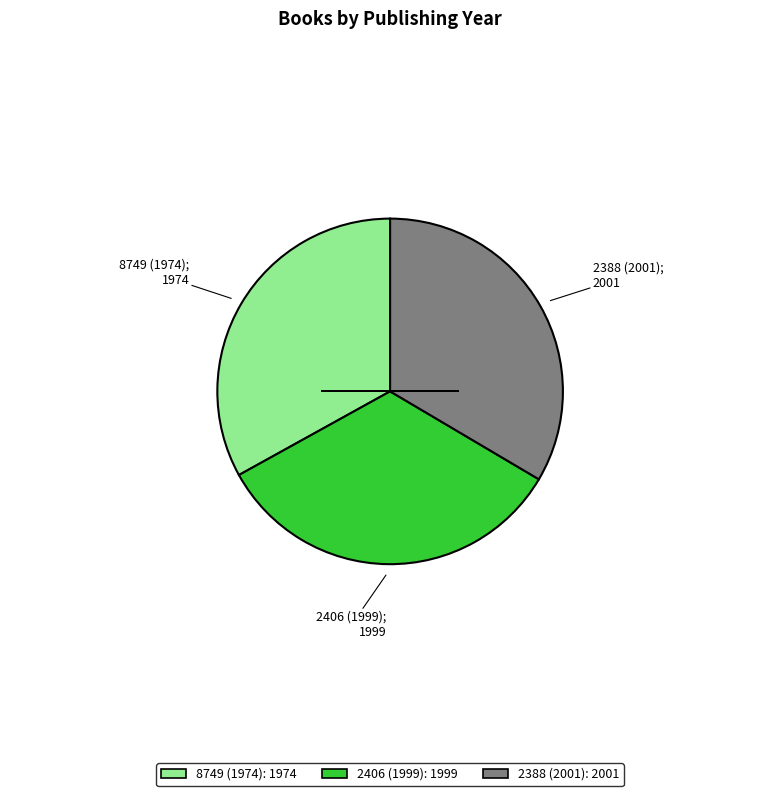

True or false: 2406 (1999): 1999 accounts for 33% of the total.

True